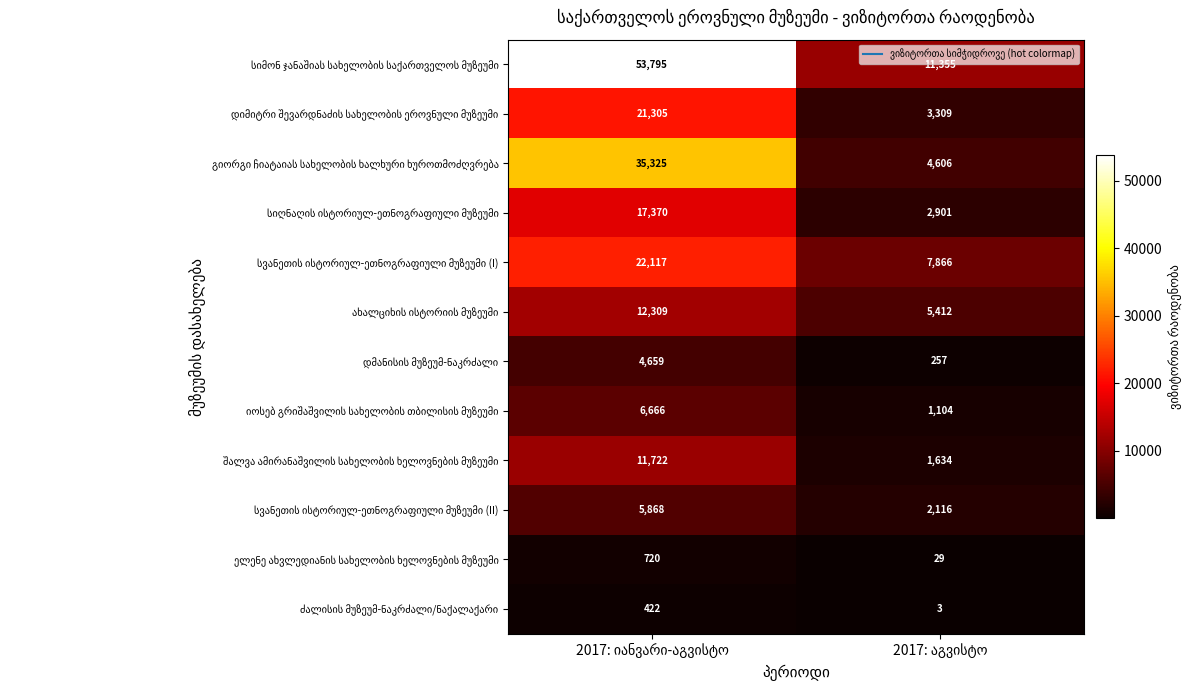

What is the maximum value shown in the chart?

53795